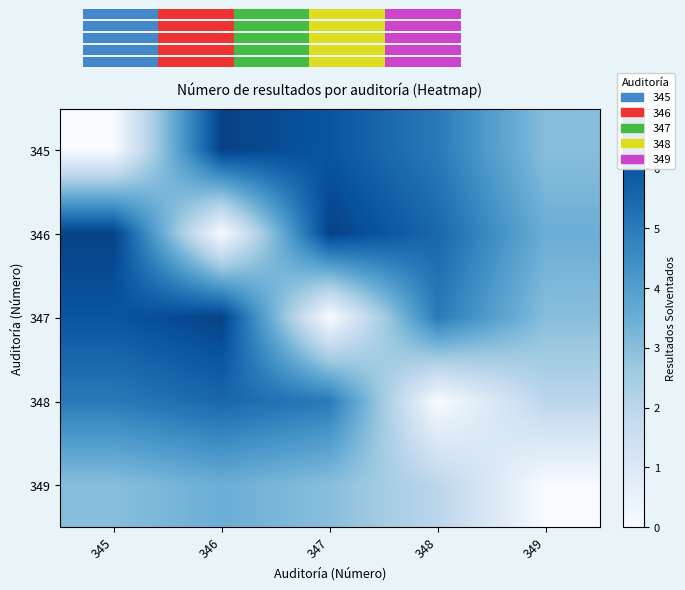

Which label corresponds to the largest value in the chart?

346